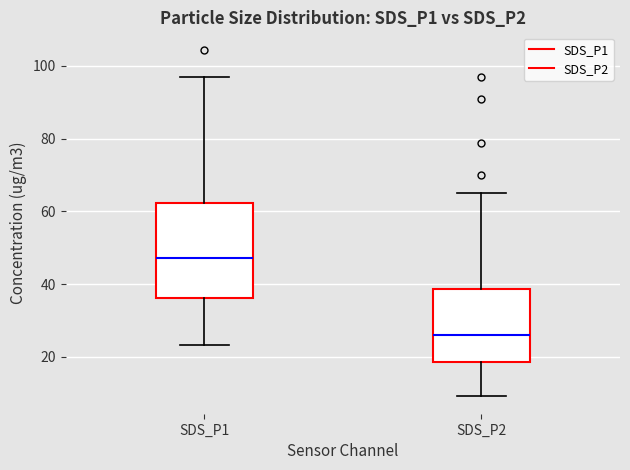

Reading left to right, transcribe this box plot: for each box, give where its median line is, the range the box spans, and where its two whiskers end, as read against the y-axis. The values are not printed on the chart, so give them approximately, as read against the axis.

SDS_P1: median 48, box 36 to 62, whiskers 24 to 98
SDS_P2: median 26, box 18 to 38, whiskers 10 to 66